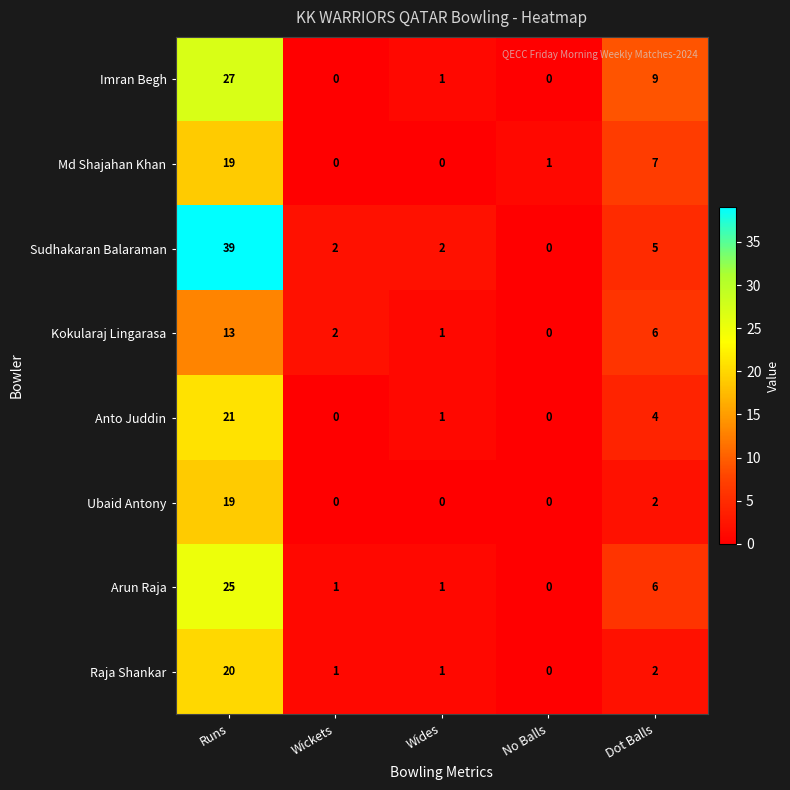

What is the sum of the Sudhakaran Balaraman values at Dot Balls and Runs?

44